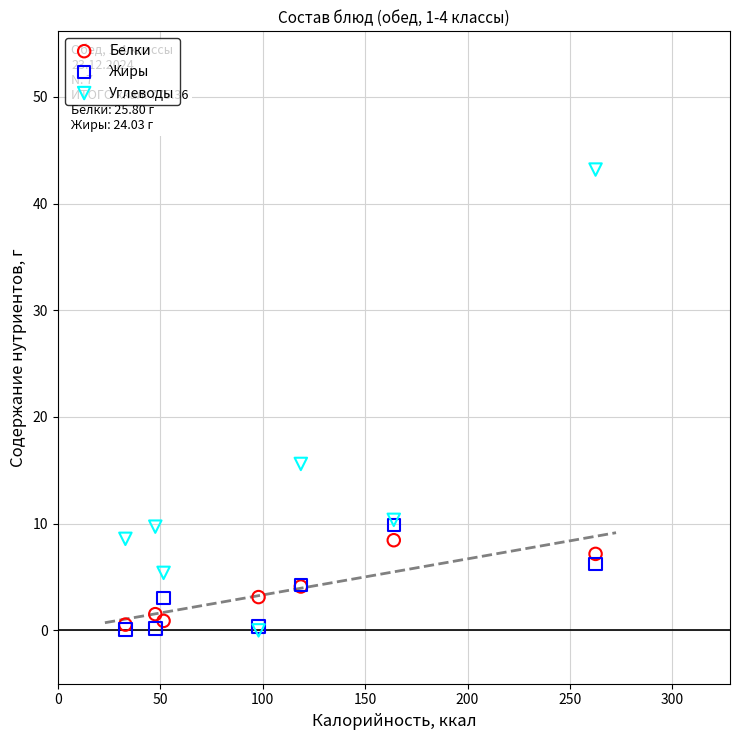

Which series has the largest Y range (max minus min)?

Углеводы